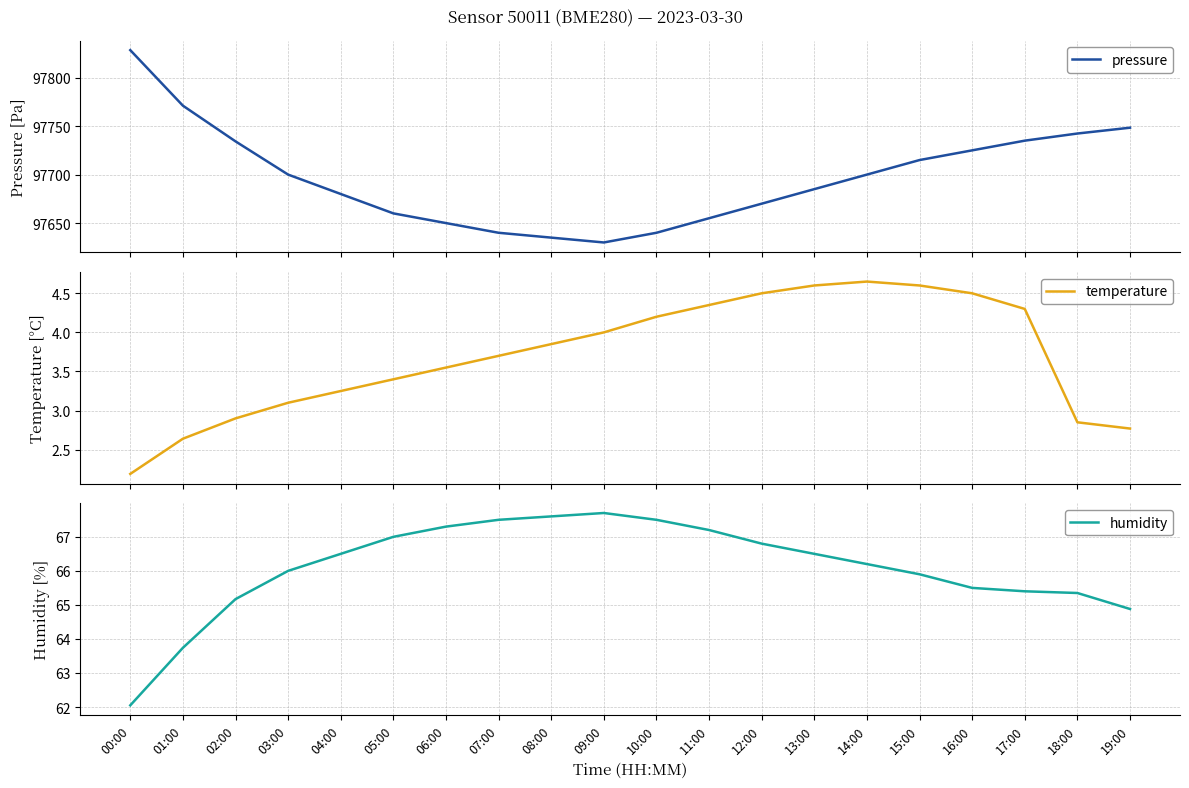

How many lines are shown in the chart?

3